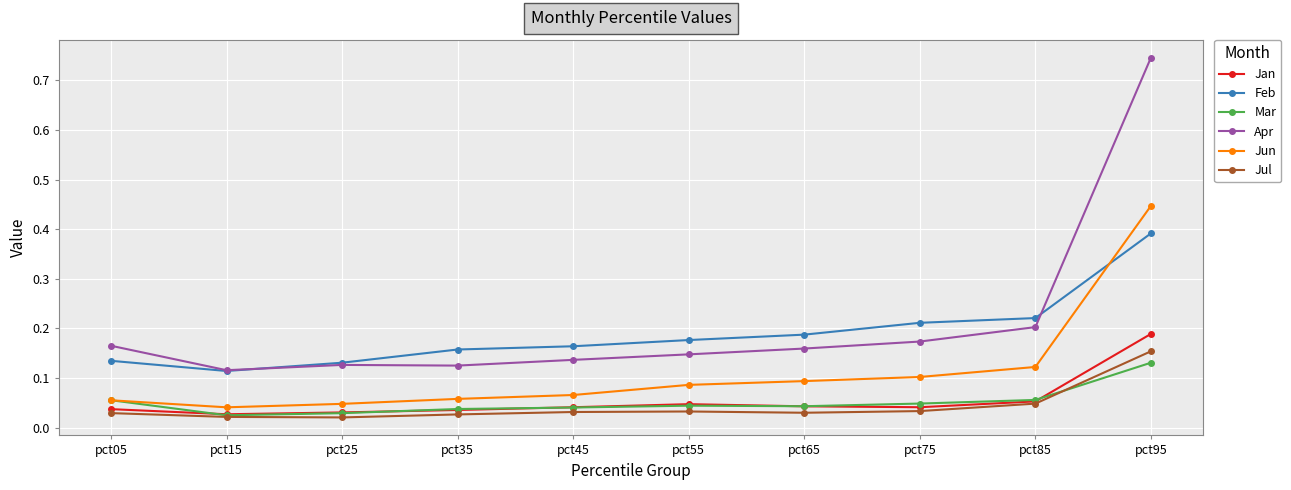

Does the chart display data point markers on the line(s)?

Yes